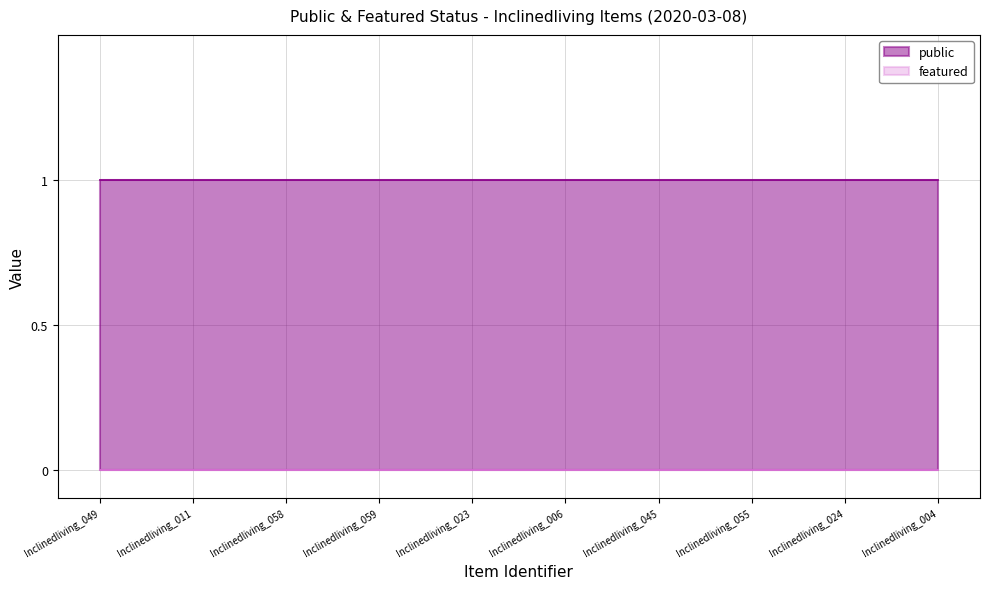

The public series shows 1 at Inclinedliving_024. True or false?

True